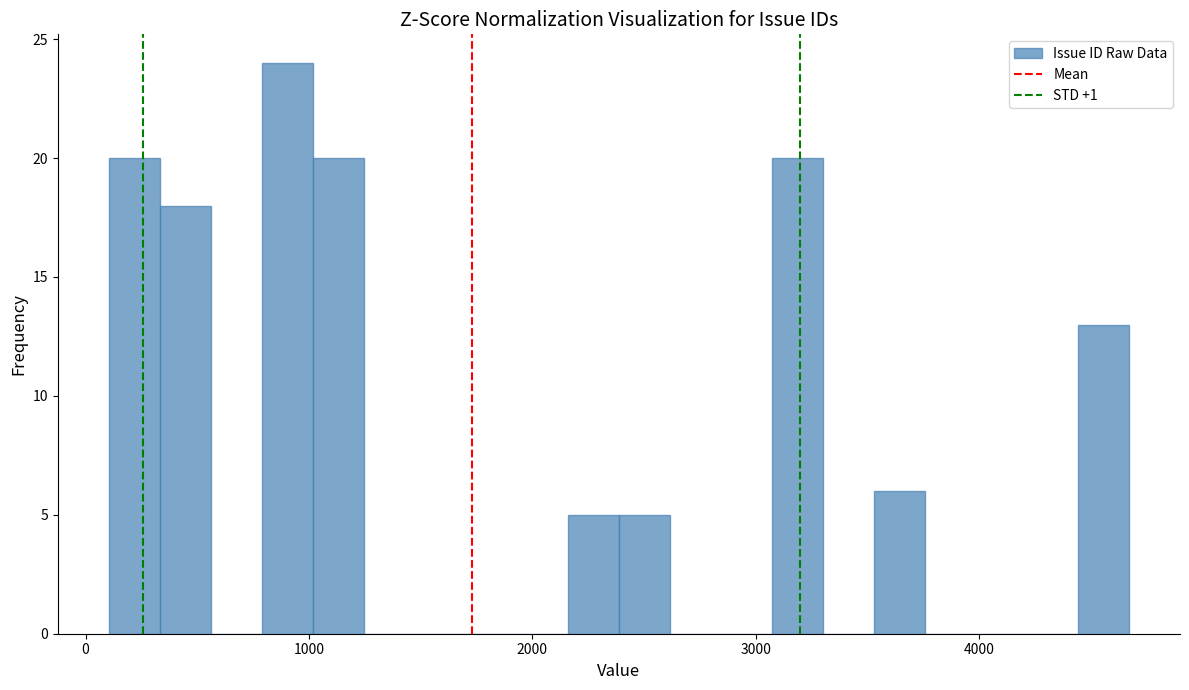

Read against the x-axis, roughly where is the centre of the tallest bar?

900